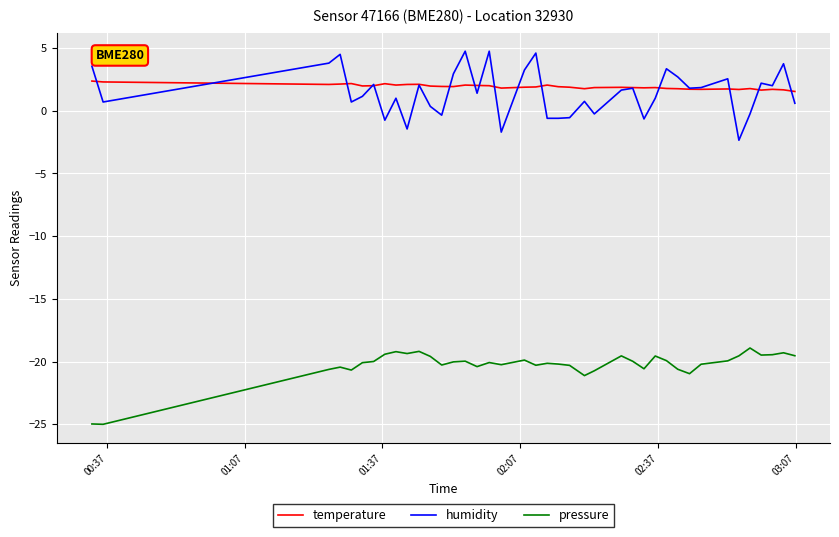

Does the chart have visible grid lines?

Yes